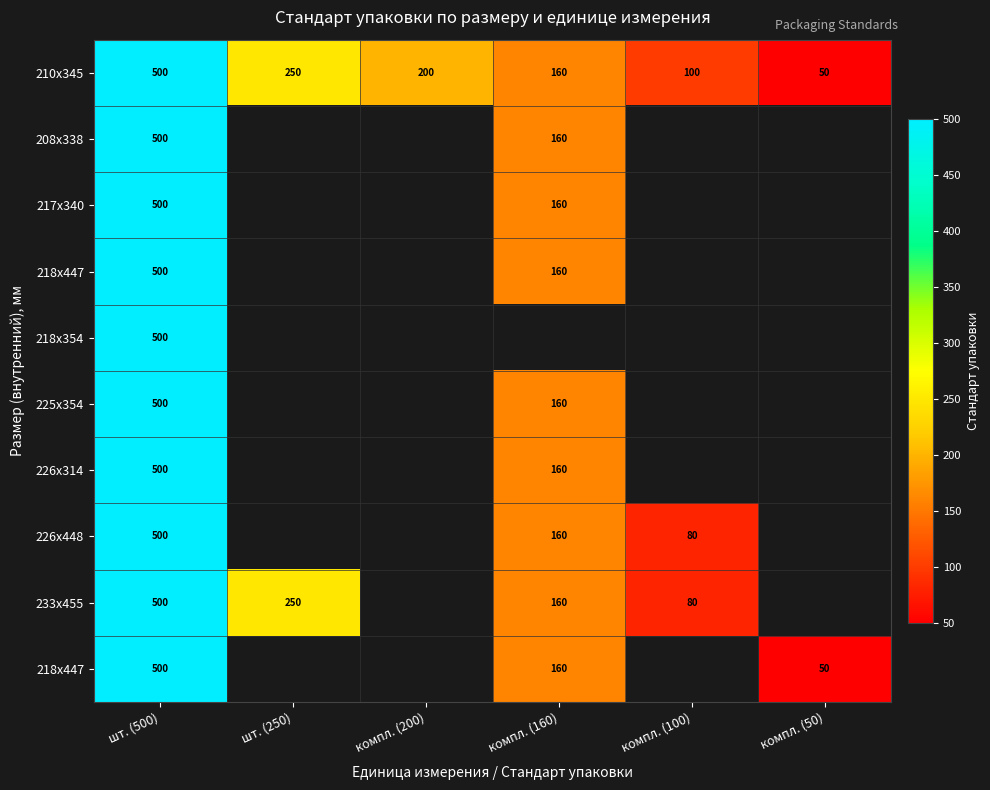

Which label corresponds to the smallest value in the chart?

компл. (50)